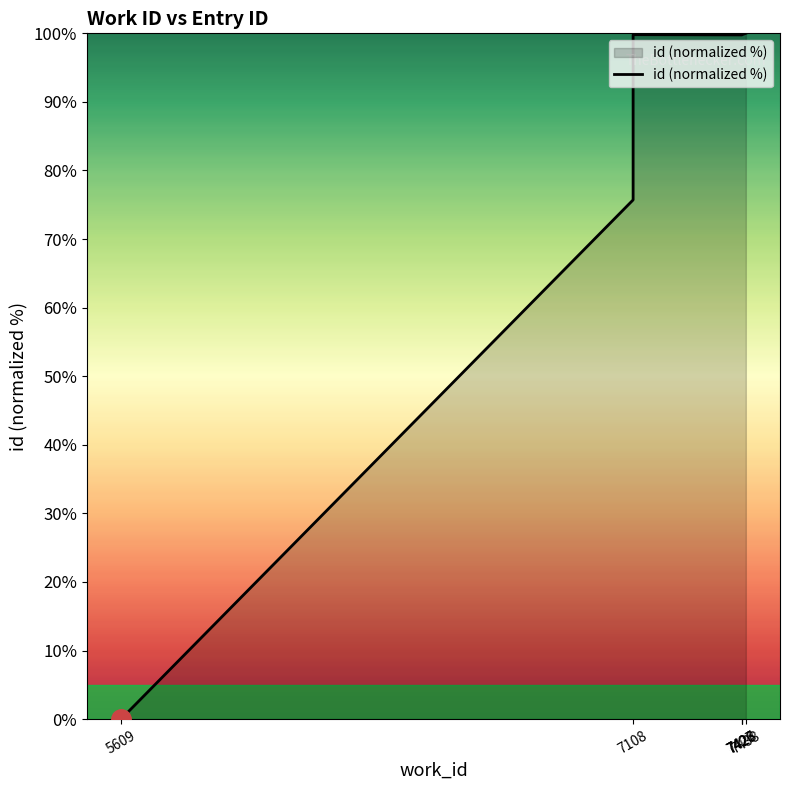

Between 7438 and 7108, which is larger?

7438